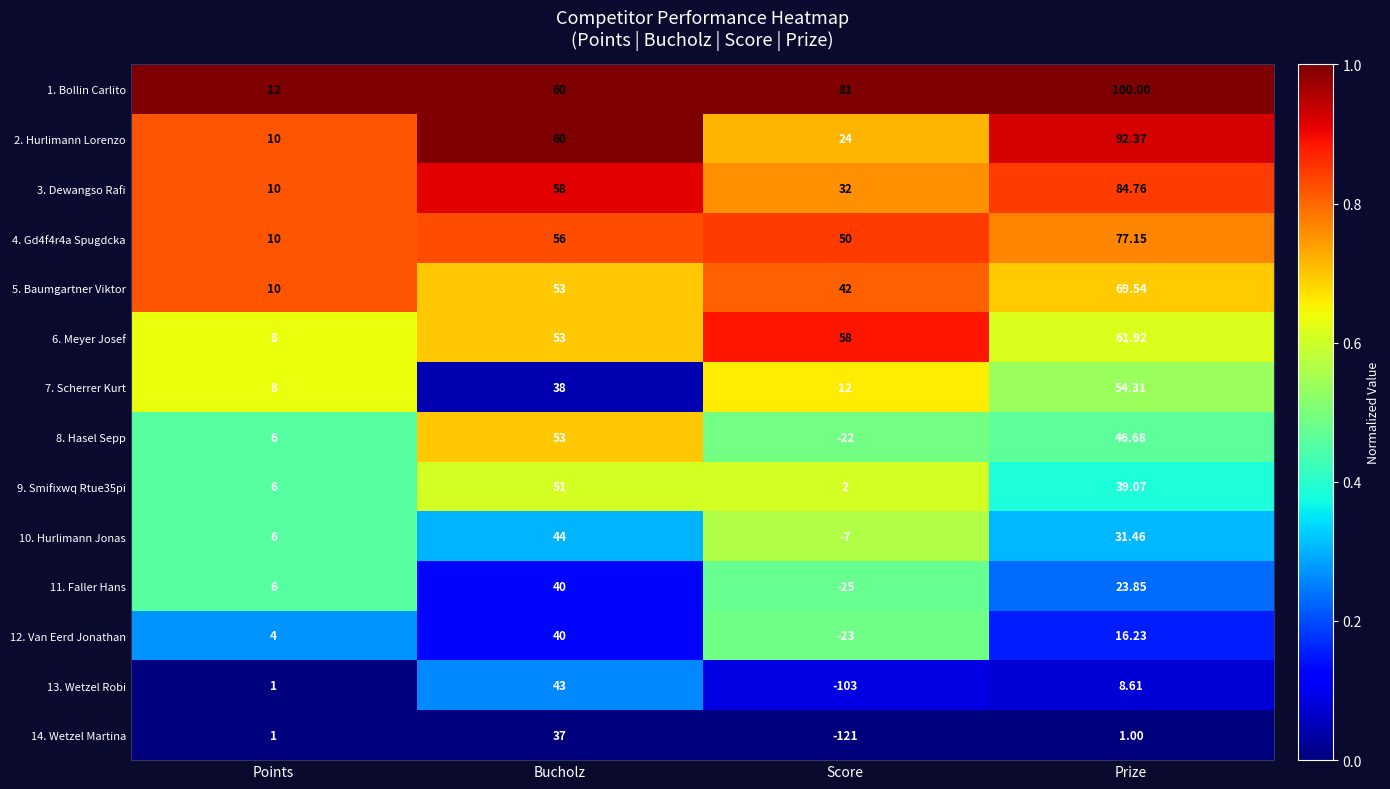

Which category has the lowest value across all series?

Score